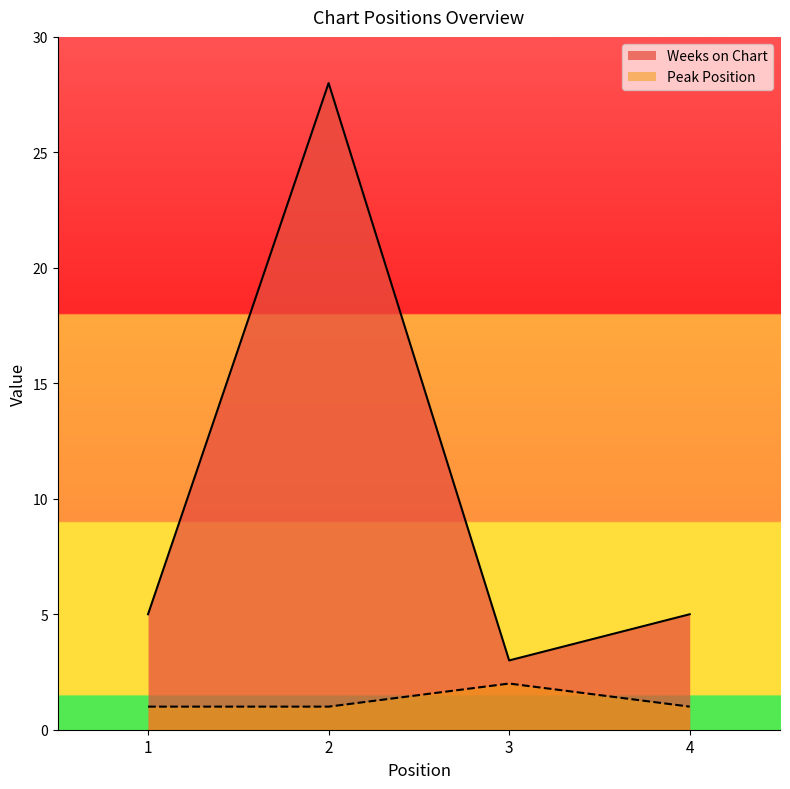

Reading right to left, transcribe all the data shown in this chart.

Weeks on Chart: 5	3	28	5
Peak Position: 1	2	1	1